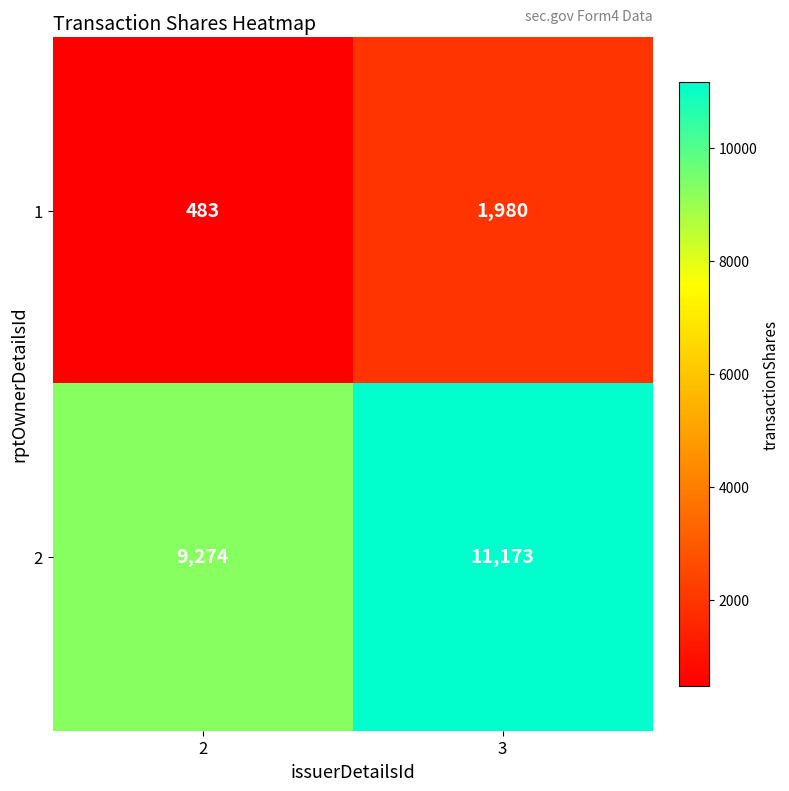

Rank the categories by 1 value from lowest to highest.

2, 3